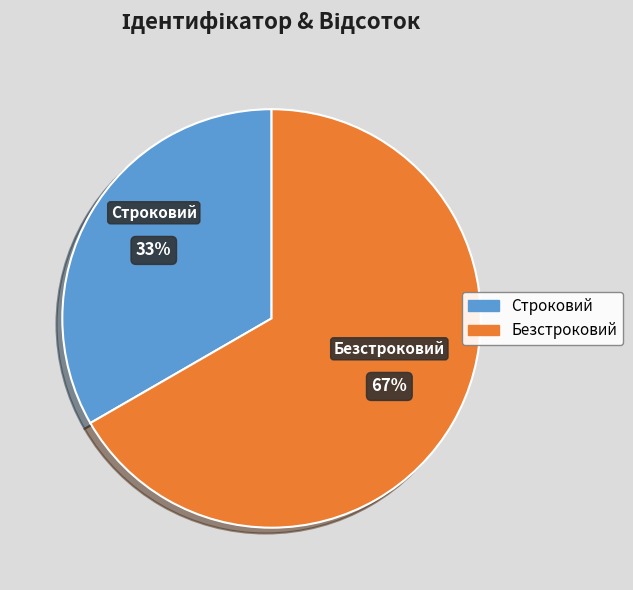

Between Строковий and Безстроковий, which is larger?

Безстроковий